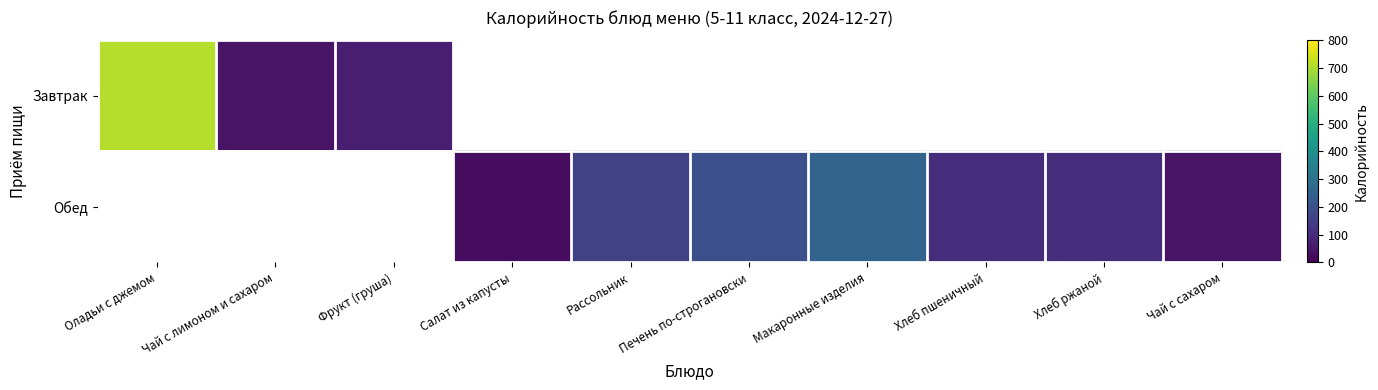

The Завтрак series shows 42.6 at Чай с лимоном и сахаром. True or false?

True